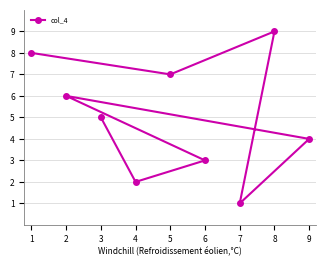

List the labels in order of value, largest first.

8, 1, 5, 2, 3, 9, 6, 4, 7